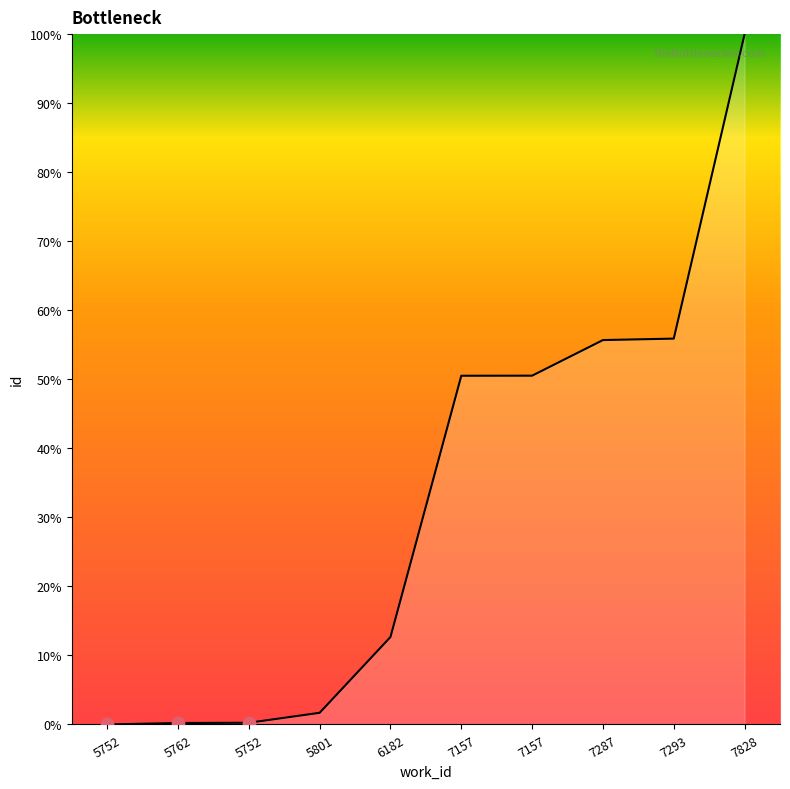

Which has a higher value, 5752 or 5801?

5801